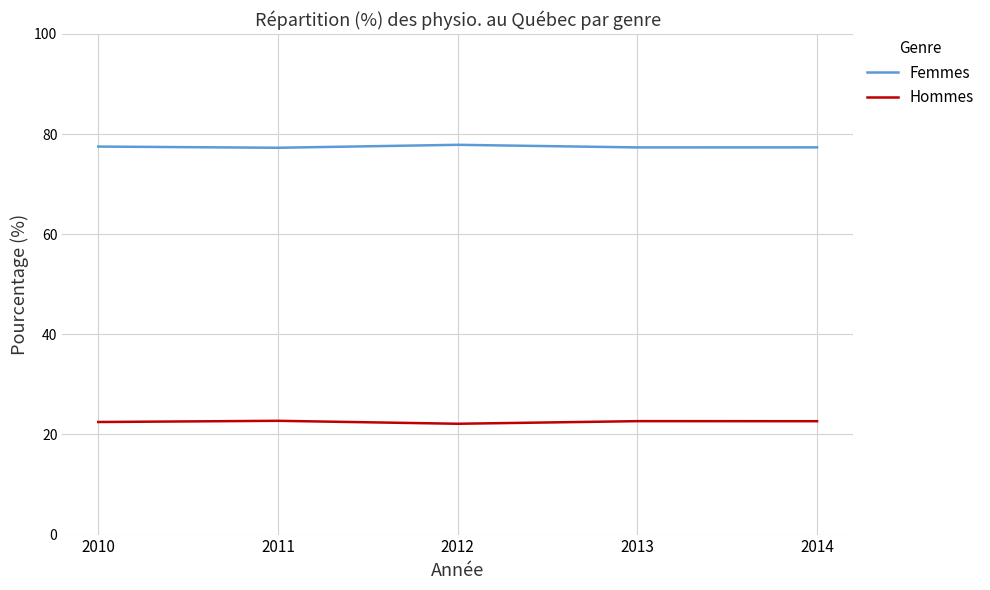

What is the spread (max minus min) of values at 2012?

55.7